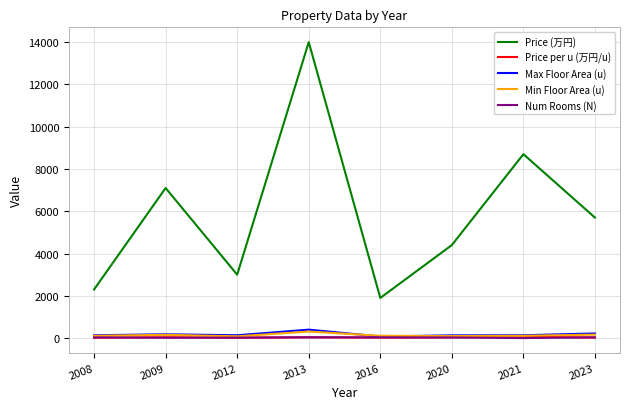

What is the total value across all series at 2012?

3263.2